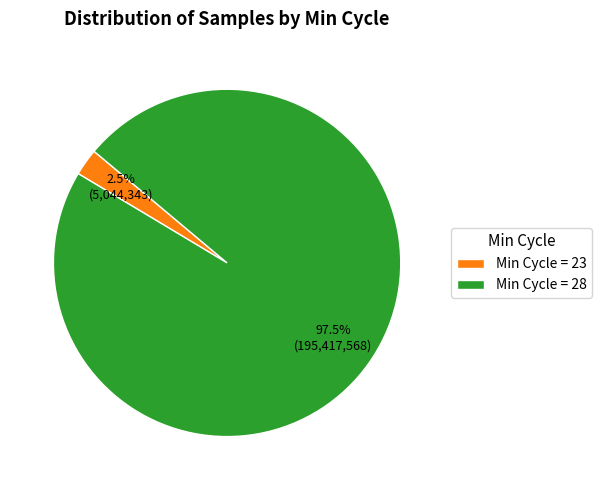

Between Min Cycle = 23 and Min Cycle = 28, which is larger?

Min Cycle = 28